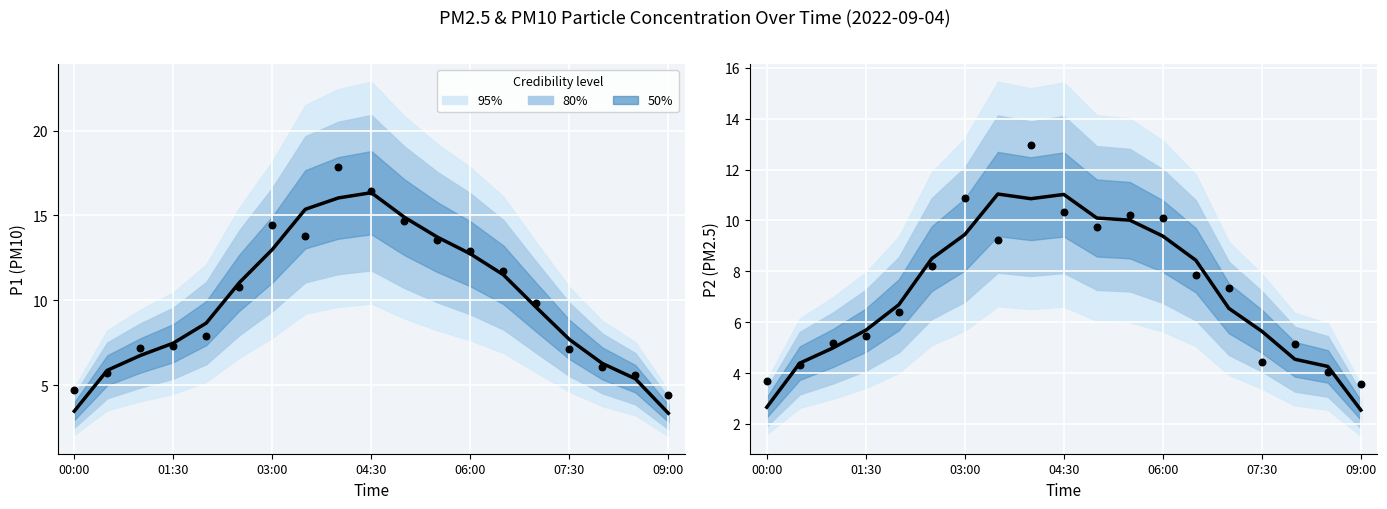

Is the value of Observed at 16 greater than the value of Predicted at 15?

No